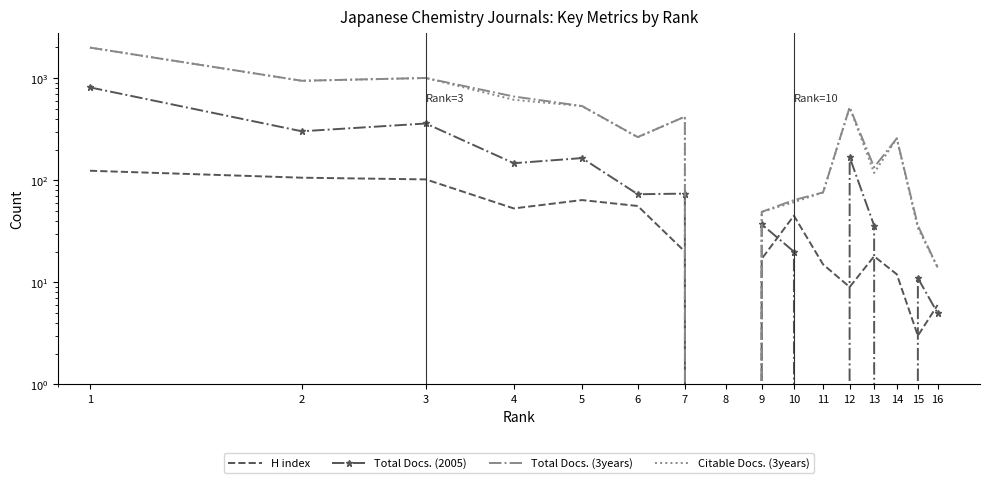

How many values in the Total Docs. (3years) series exceed 265?

7